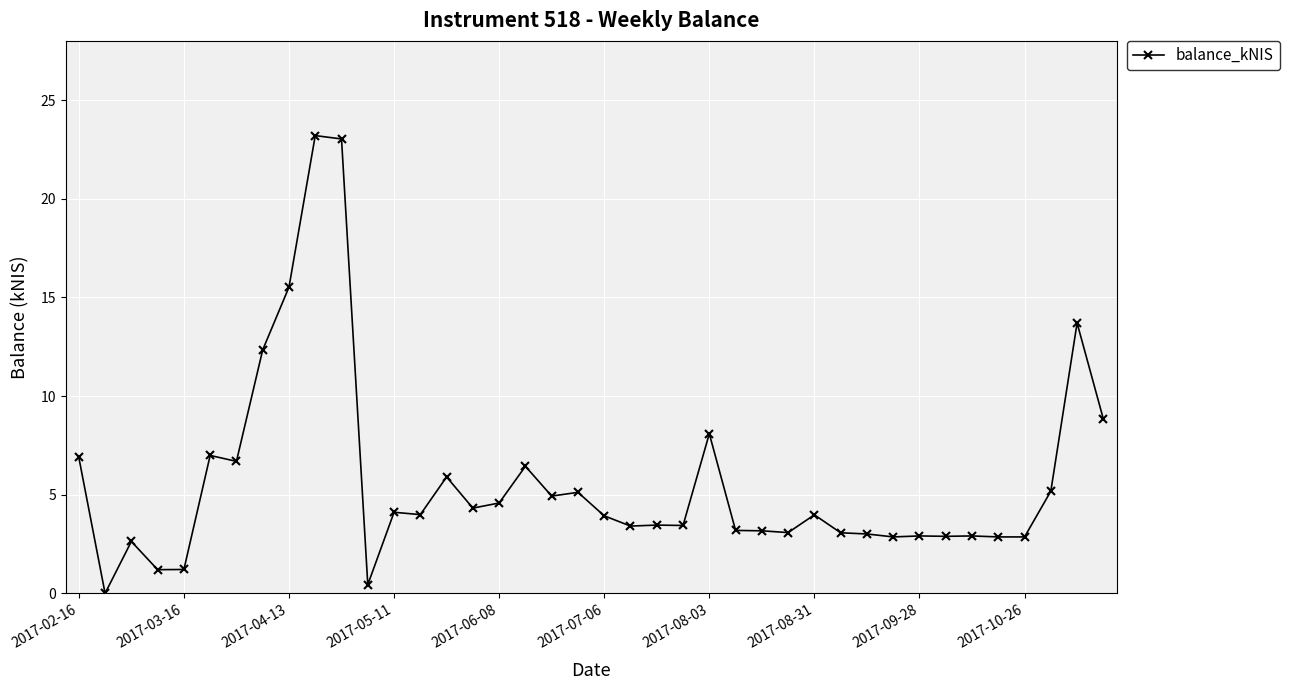

What is the greatest value displayed?

23.2